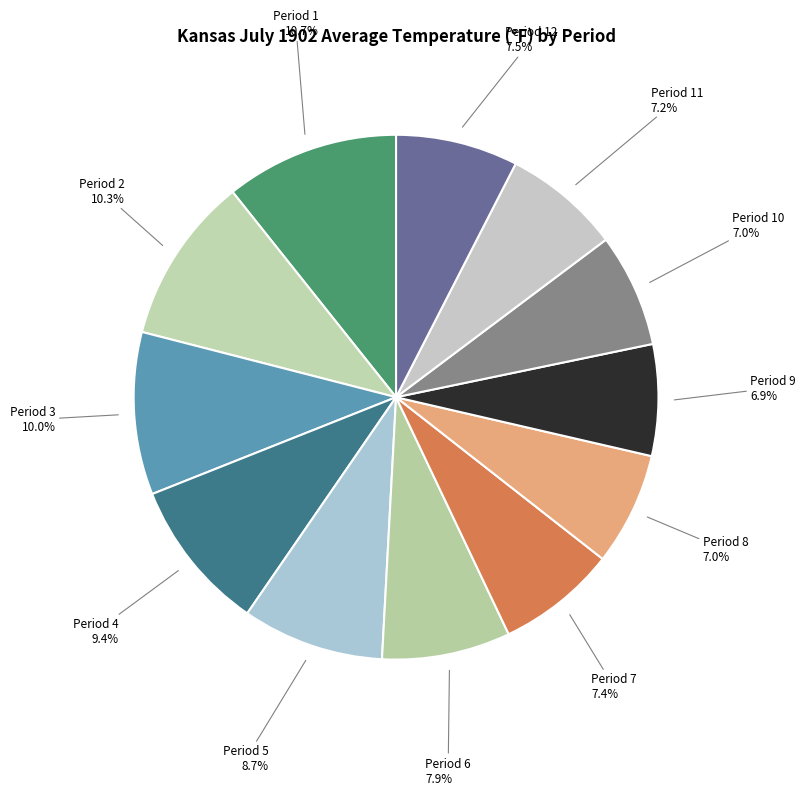

Count the number of slices in the pie.

12